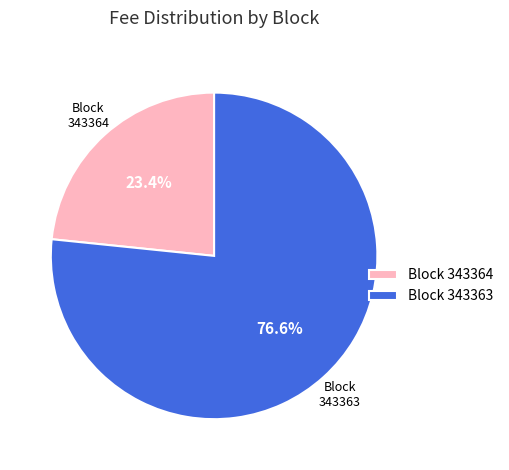

Do Block 343364 and Block 343363 together represent more than half of the pie?

Yes